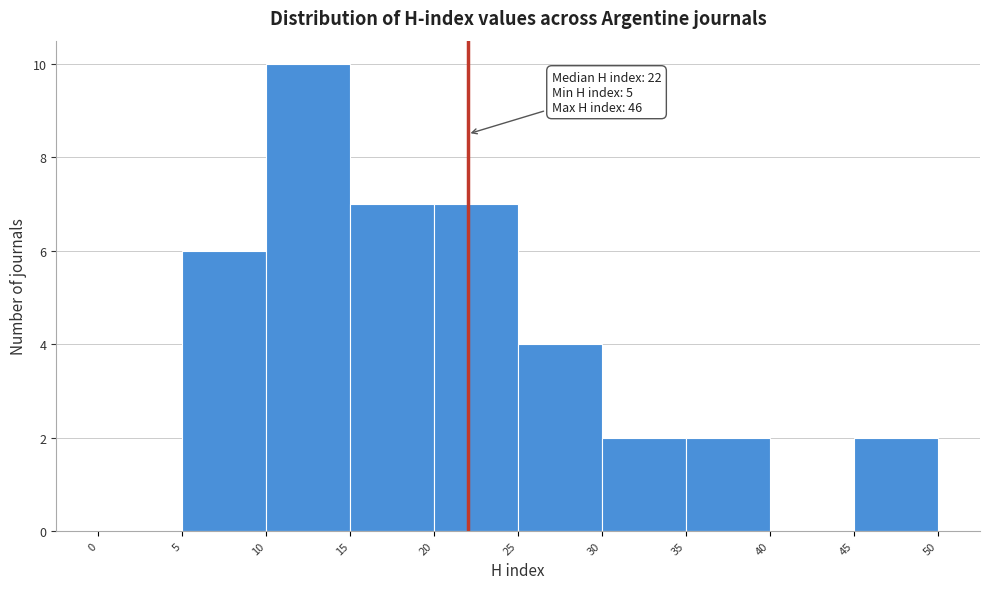

Which range on the x-axis has the tallest bar?

10 to 15